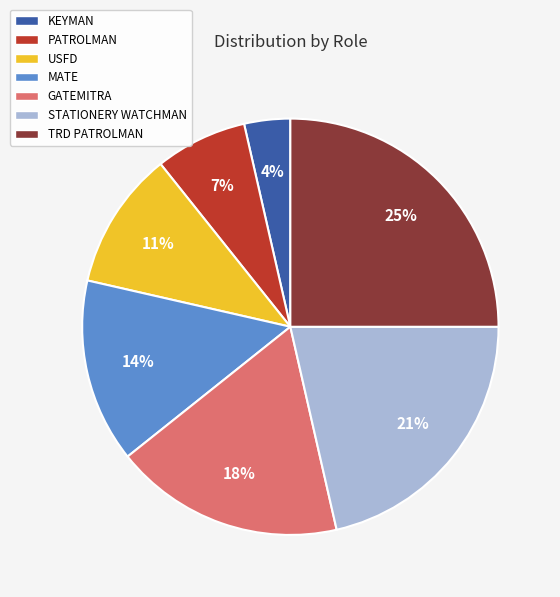

Rank the categories by value from lowest to highest.

KEYMAN, PATROLMAN, USFD, MATE, GATEMITRA, STATIONERY WATCHMAN, TRD PATROLMAN